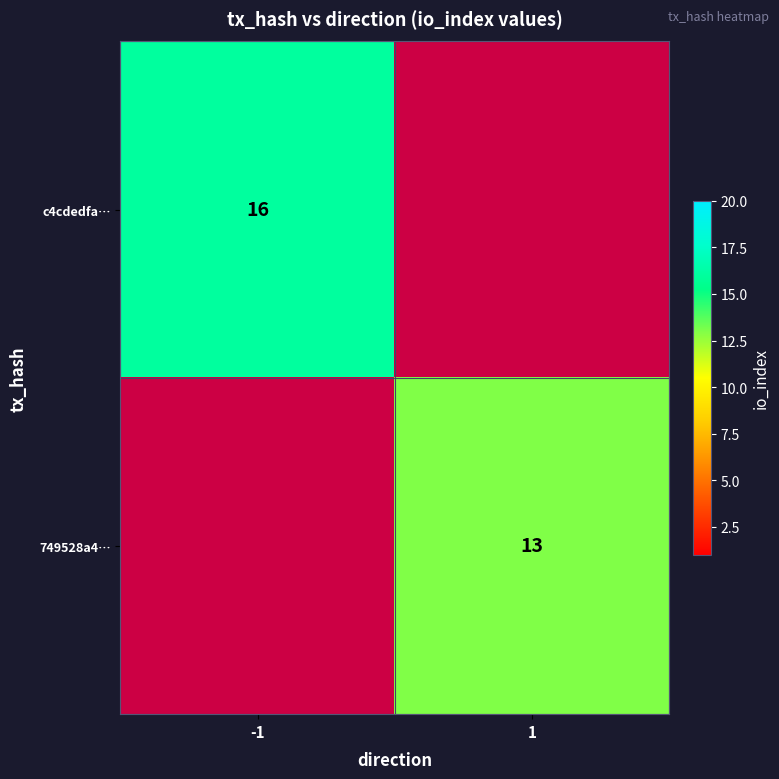

The c4cdedfa… series shows 7.2 at -1. True or false?

False